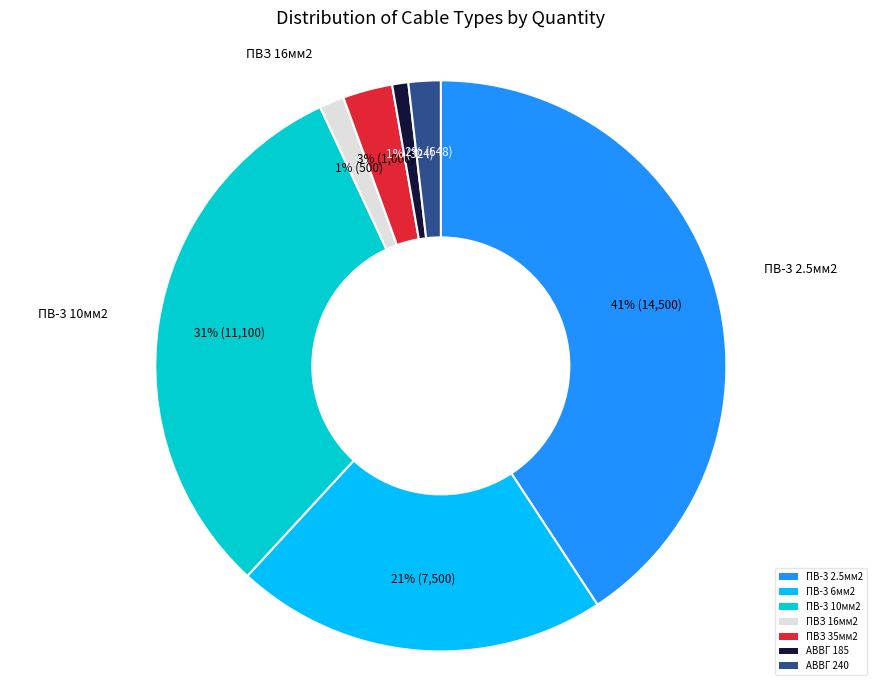

Count the number of slices in the pie.

7